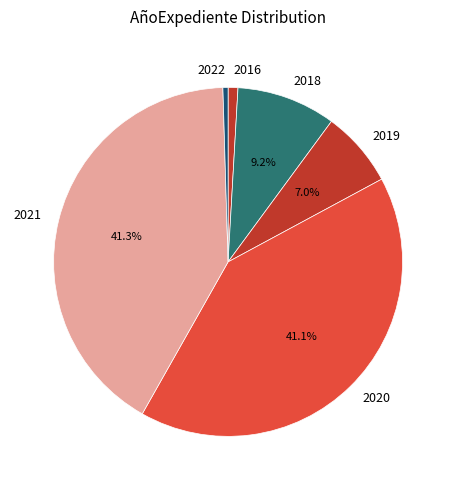

Is 2020 the majority of the pie?

No